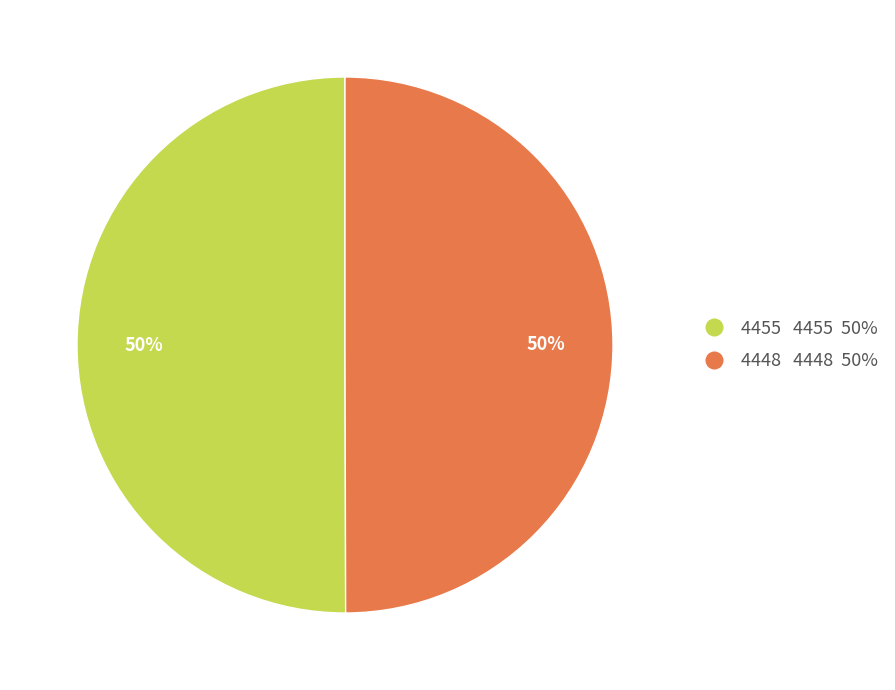

Approximately how many times larger is the value at 4455 4455 50% compared to 4448 4448 50%?

1.0